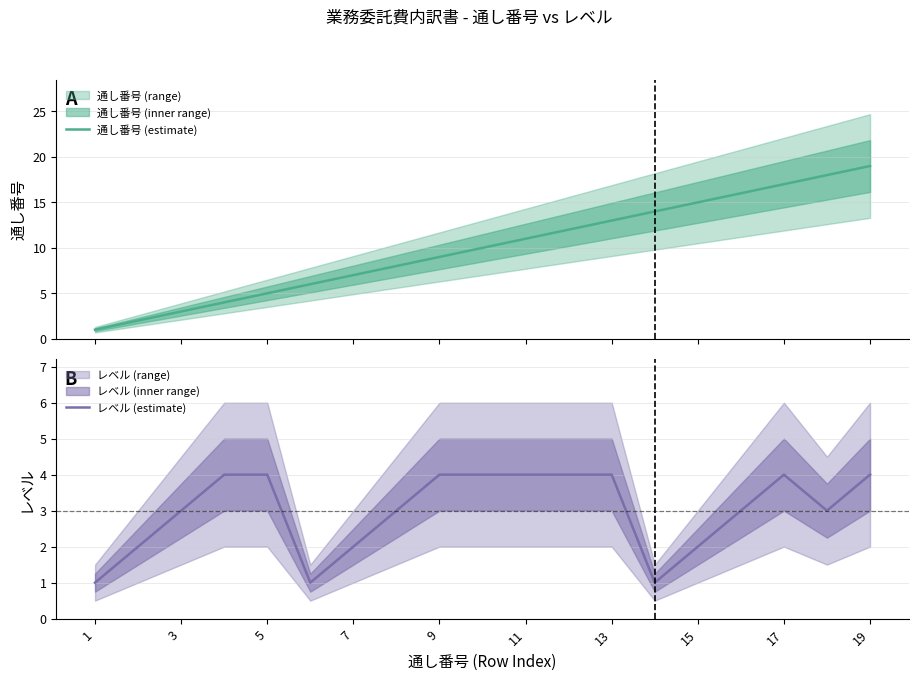

Is it true that レベル (estimate) equals 6 at 19?

False